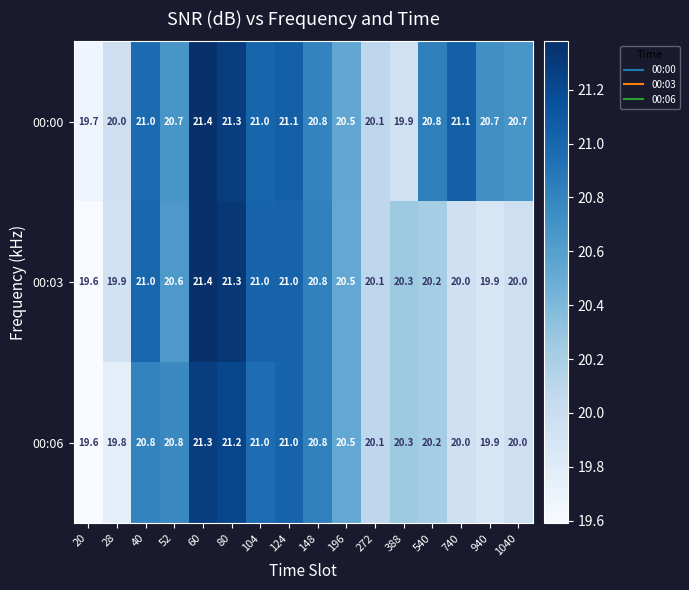

Which label corresponds to the largest value in the chart?

60